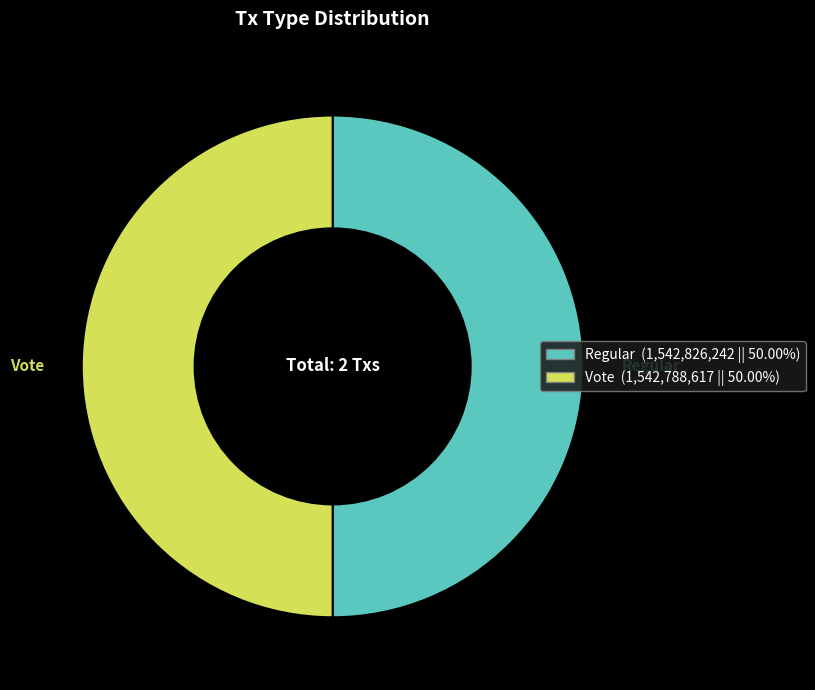

Is the sum of Regular and Vote greater than half?

Yes